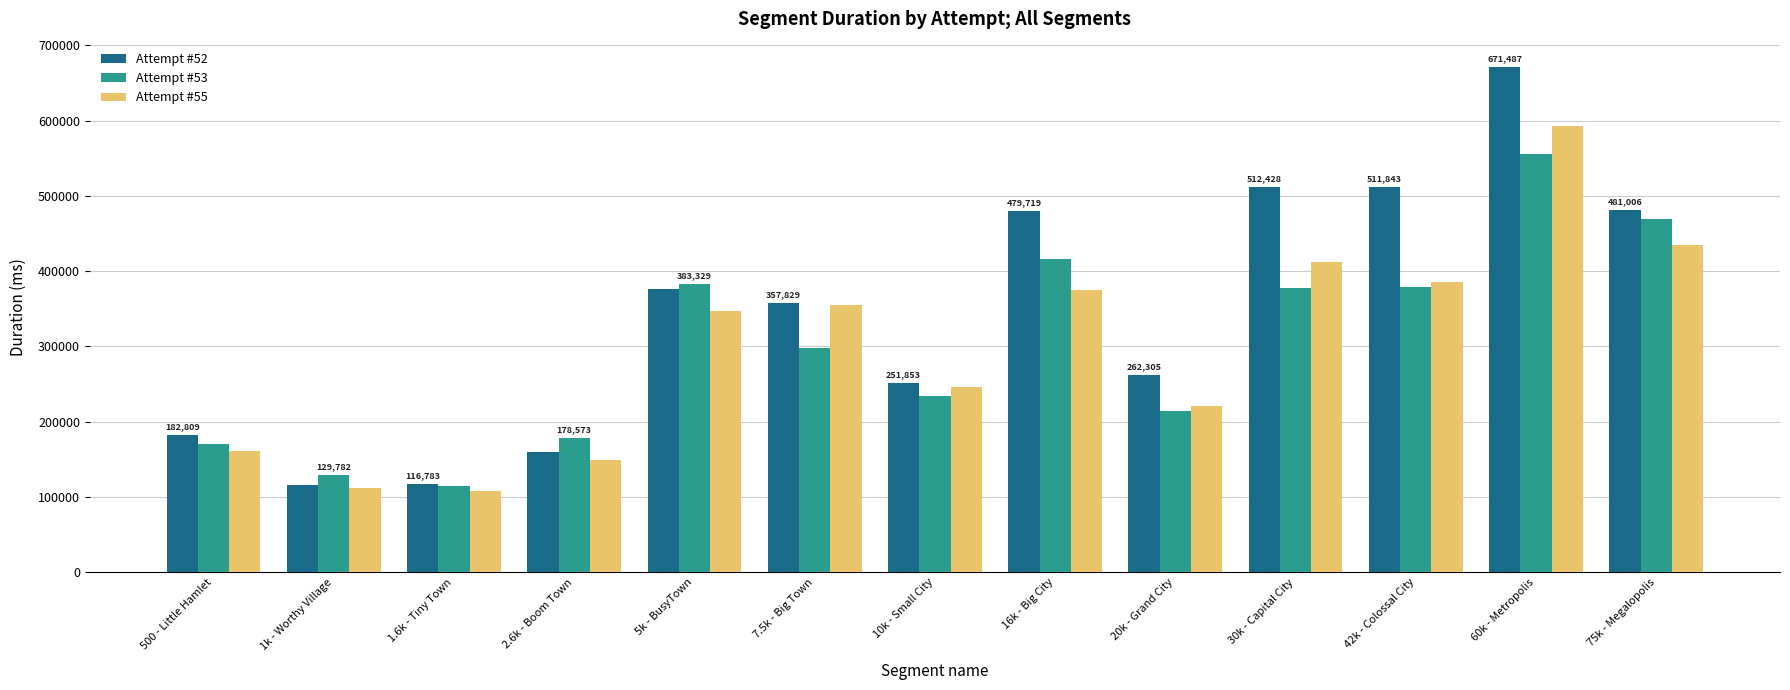

Count the number of categories in the chart.

13